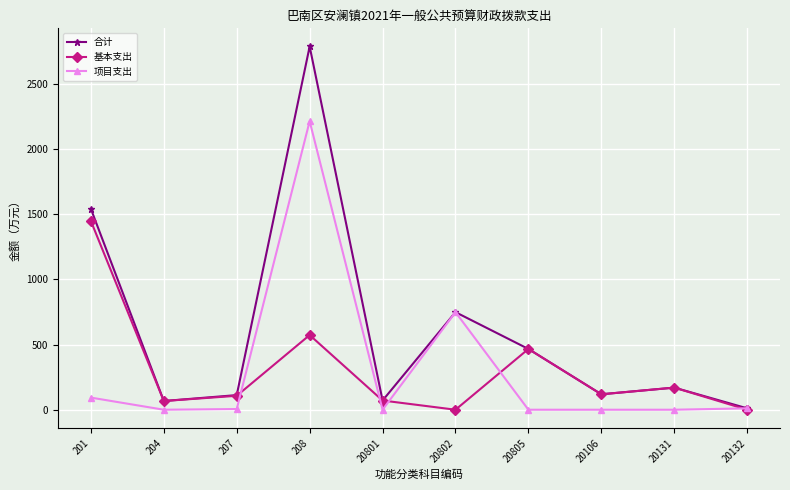

At how many categories does at least one series exceed 1933?

1